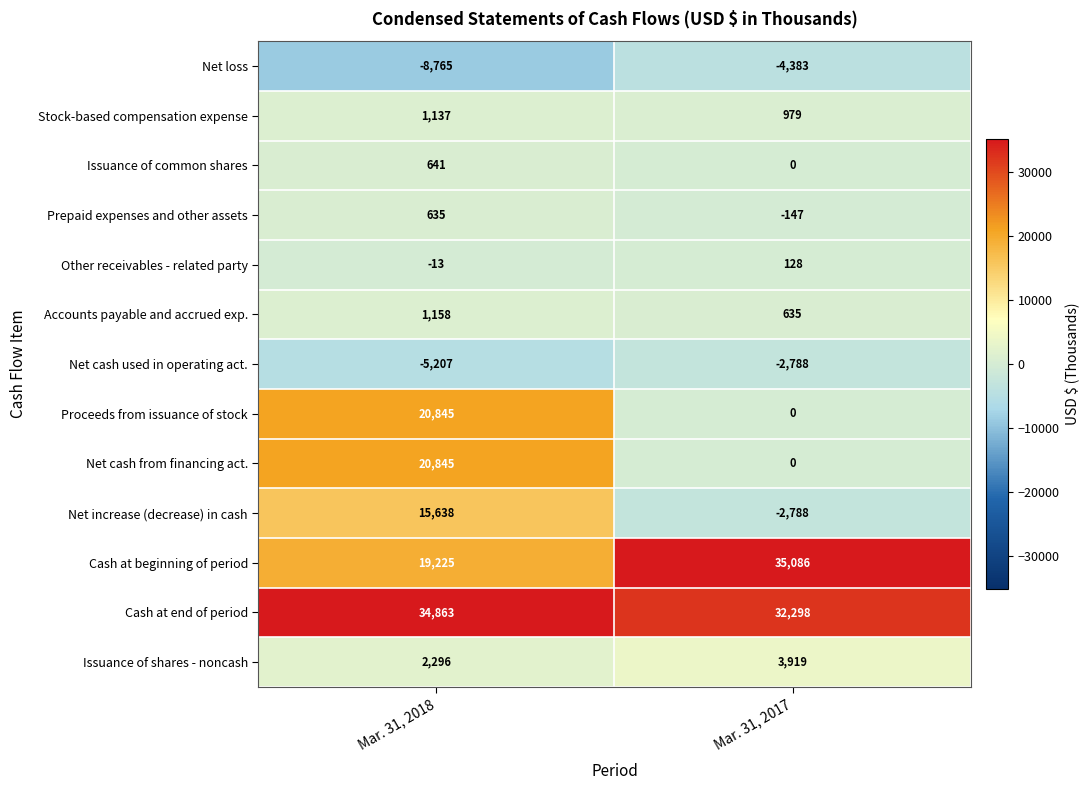

Reading left to right, list all the values displayed in this chart.

Net loss: Mar. 31, 2018=-8765	Mar. 31, 2017=-4383
Stock-based compensation expense: Mar. 31, 2018=1137	Mar. 31, 2017=979
Issuance of common shares: Mar. 31, 2018=641	Mar. 31, 2017=0
Prepaid expenses and other assets: Mar. 31, 2018=635	Mar. 31, 2017=-147
Other receivables - related party: Mar. 31, 2018=-13	Mar. 31, 2017=128
Accounts payable and accrued exp.: Mar. 31, 2018=1158	Mar. 31, 2017=635
Net cash used in operating act.: Mar. 31, 2018=-5207	Mar. 31, 2017=-2788
Proceeds from issuance of stock: Mar. 31, 2018=20845	Mar. 31, 2017=0
Net cash from financing act.: Mar. 31, 2018=20845	Mar. 31, 2017=0
Net increase (decrease) in cash: Mar. 31, 2018=15638	Mar. 31, 2017=-2788
Cash at beginning of period: Mar. 31, 2018=19225	Mar. 31, 2017=35086
Cash at end of period: Mar. 31, 2018=34863	Mar. 31, 2017=32298
Issuance of shares - noncash: Mar. 31, 2018=2296	Mar. 31, 2017=3919